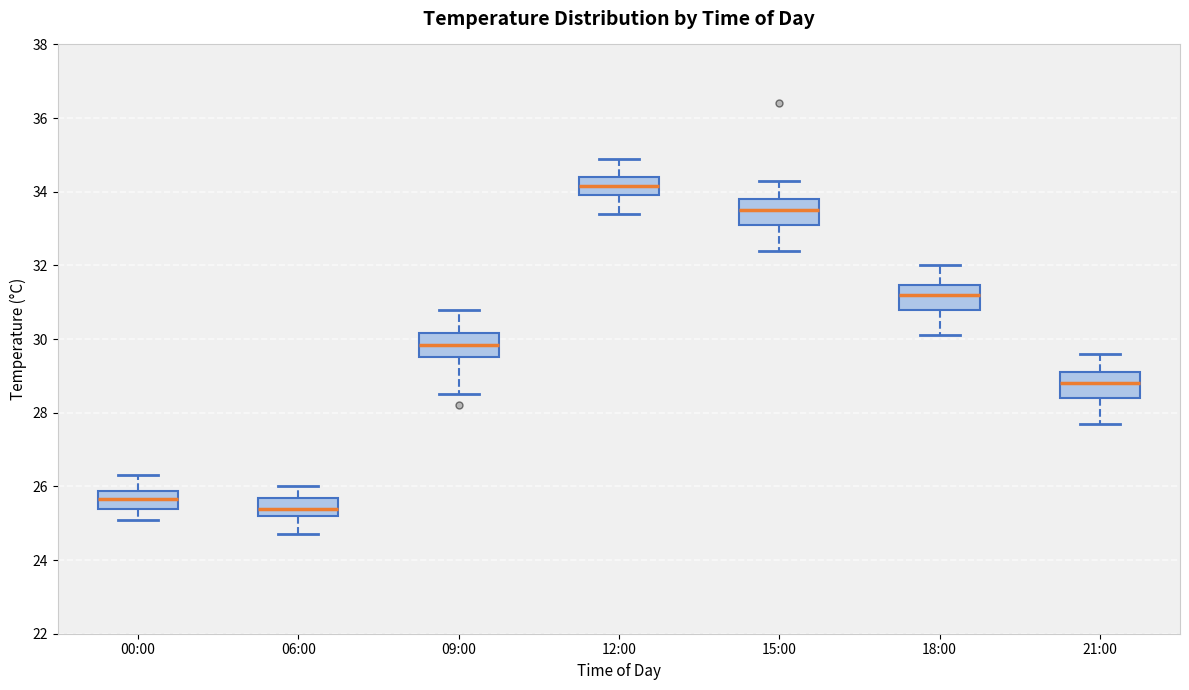

Which box's median line is the highest?

12:00